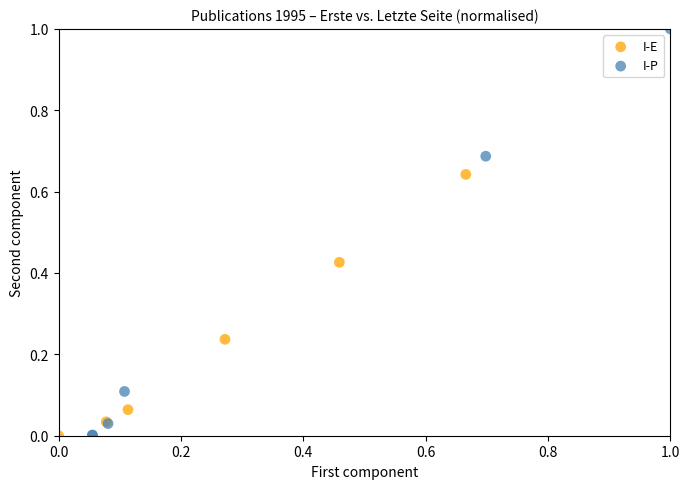

Which series has the largest Y range (max minus min)?

I-P